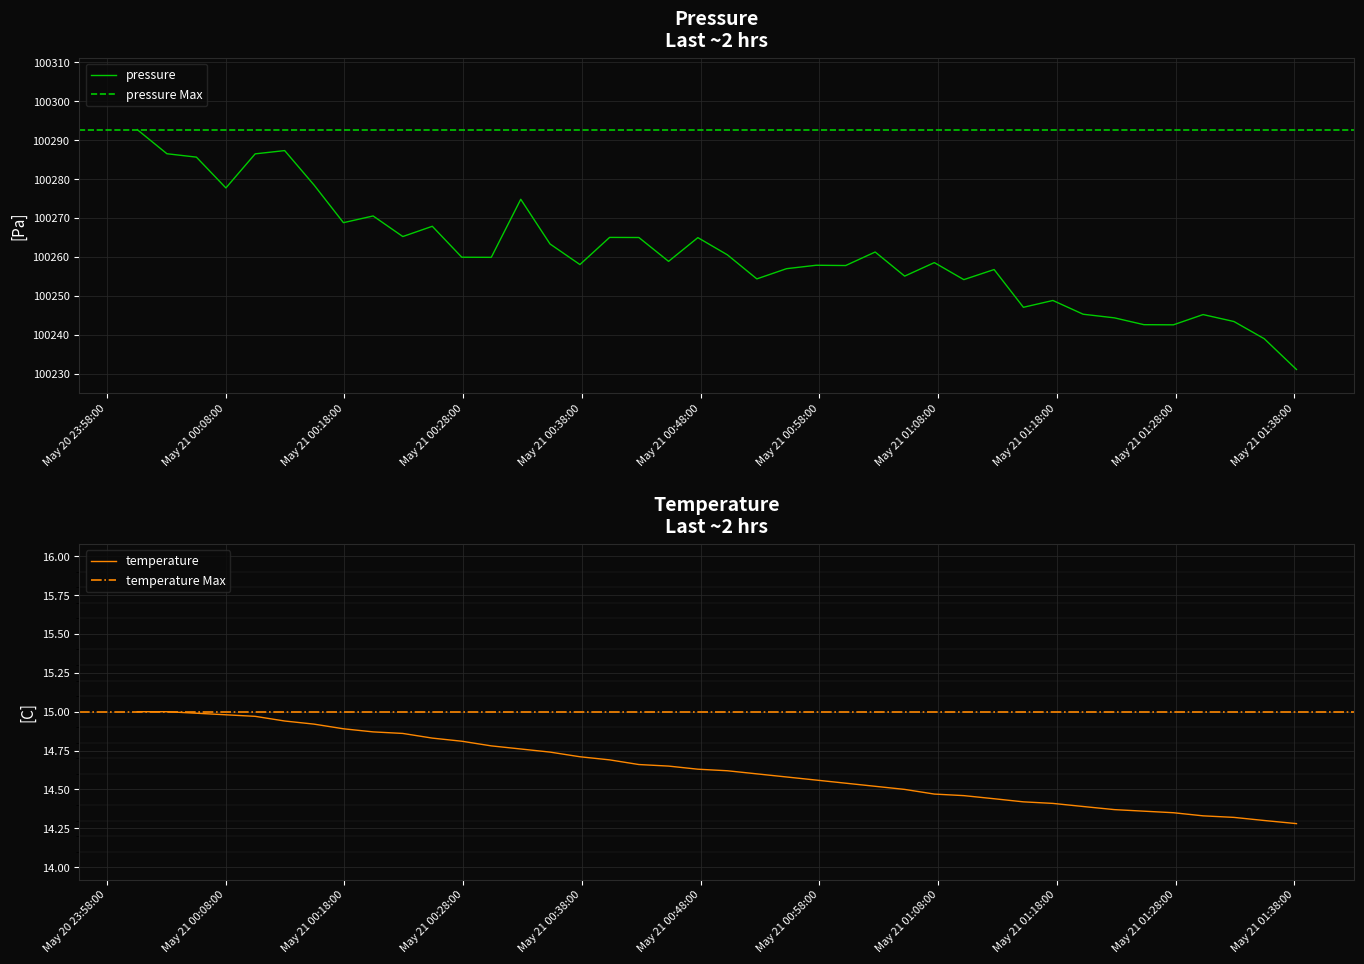

List the series in order of their overall mean, lowest first.

temperature, pressure